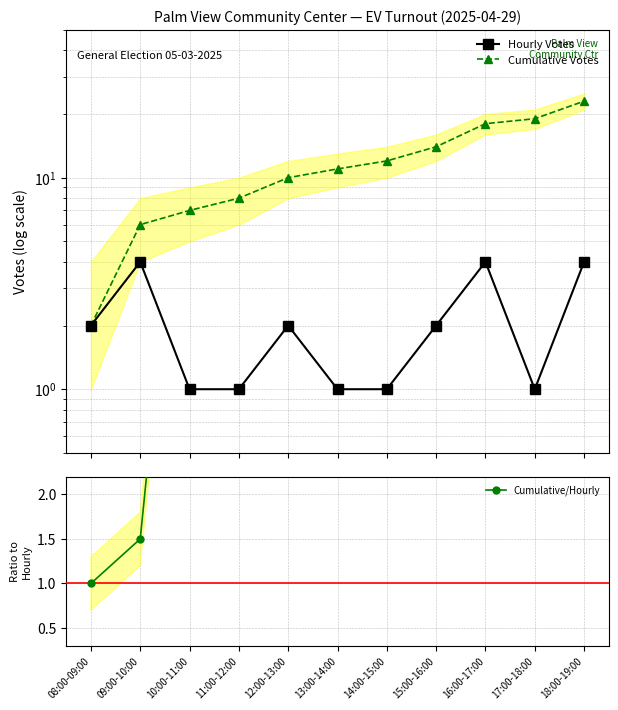

Is it true that Cumulative/Hourly equals 7.0 at 14:00-15:00?

False